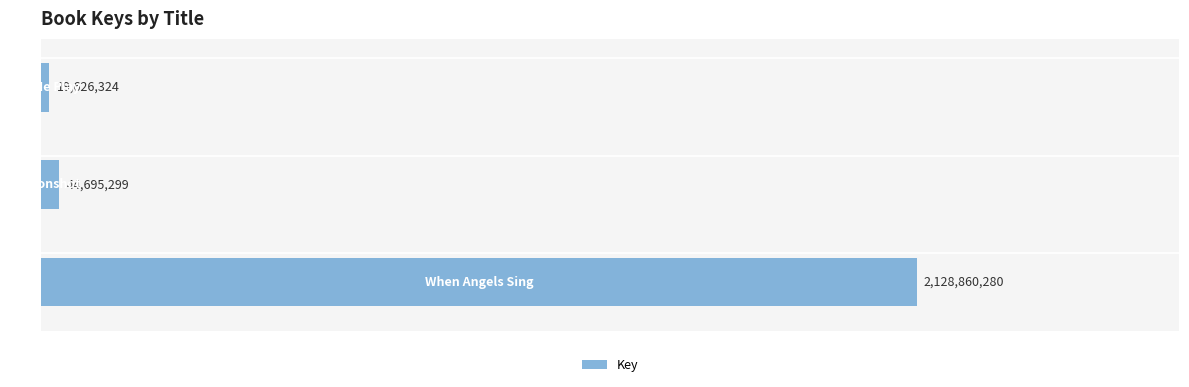

List the labels in order of value, smallest first.

0, 1, 2